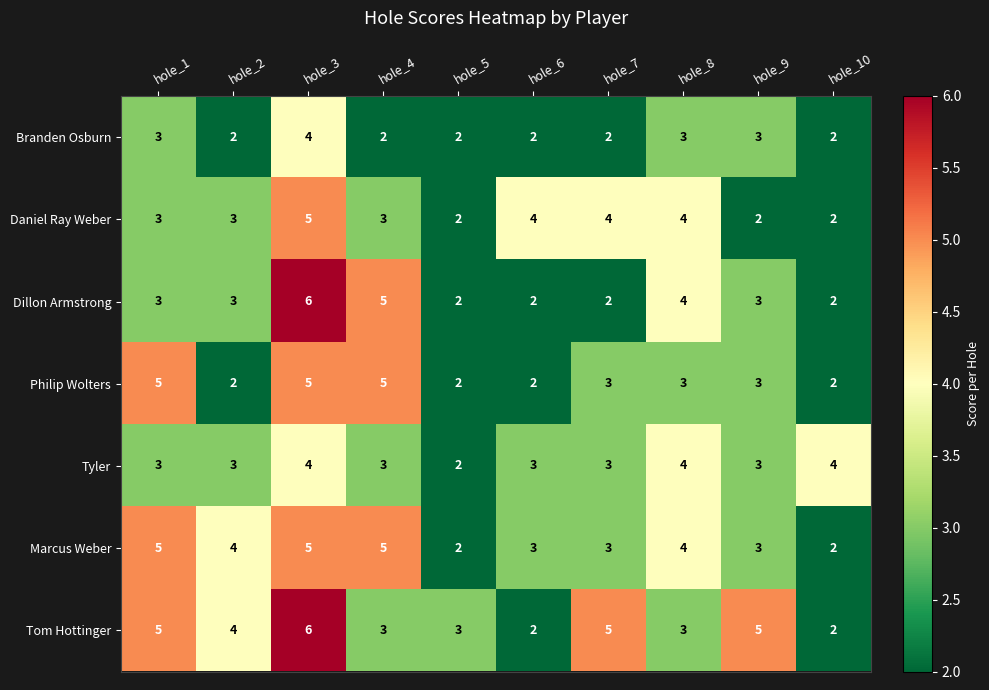

At which category is the sum across all series the highest?

hole_3